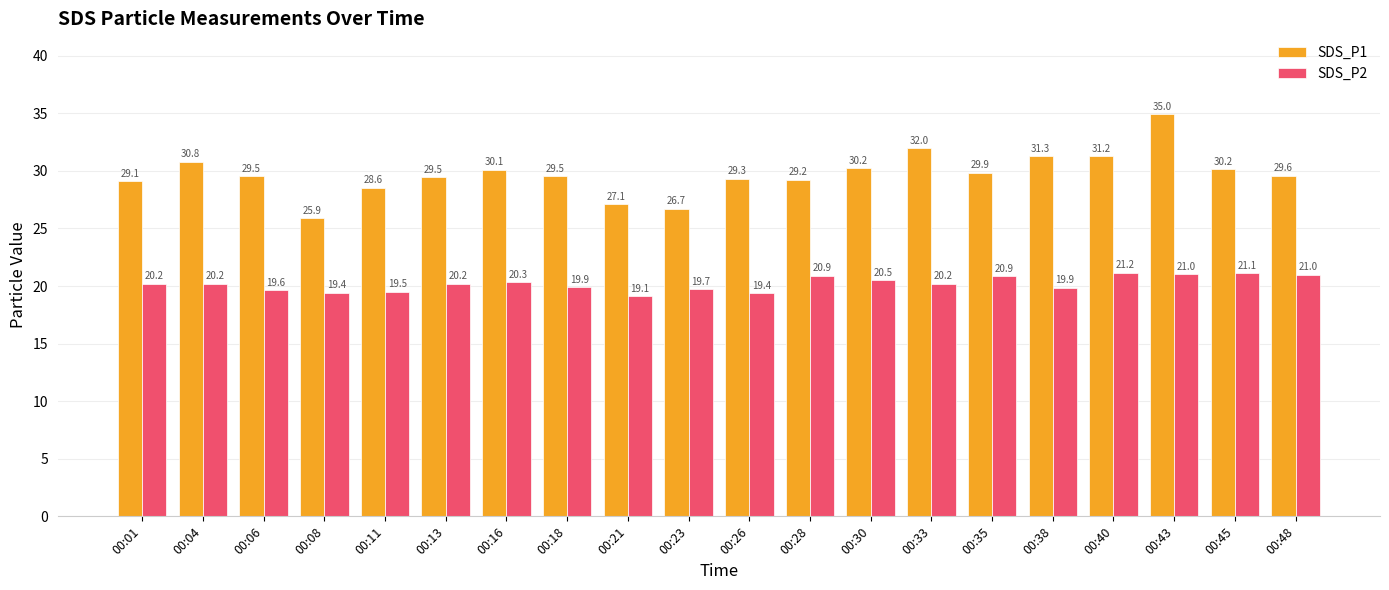

How many bars are there in total?

40